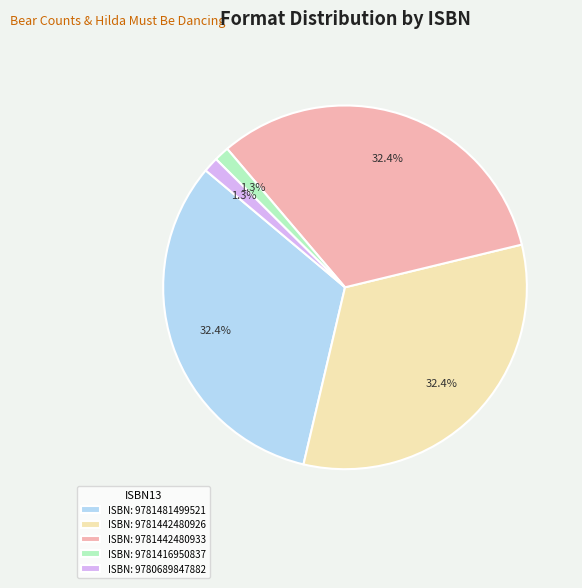

What is the ratio of the value at ISBN: 9781442480926 to the value at ISBN: 9781481499521?

1.0